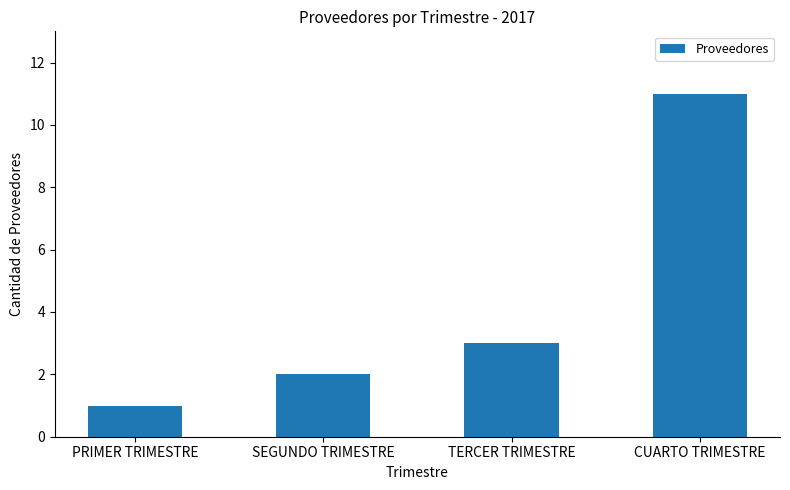

List the labels in order of value, smallest first.

PRIMER TRIMESTRE, SEGUNDO TRIMESTRE, TERCER TRIMESTRE, CUARTO TRIMESTRE